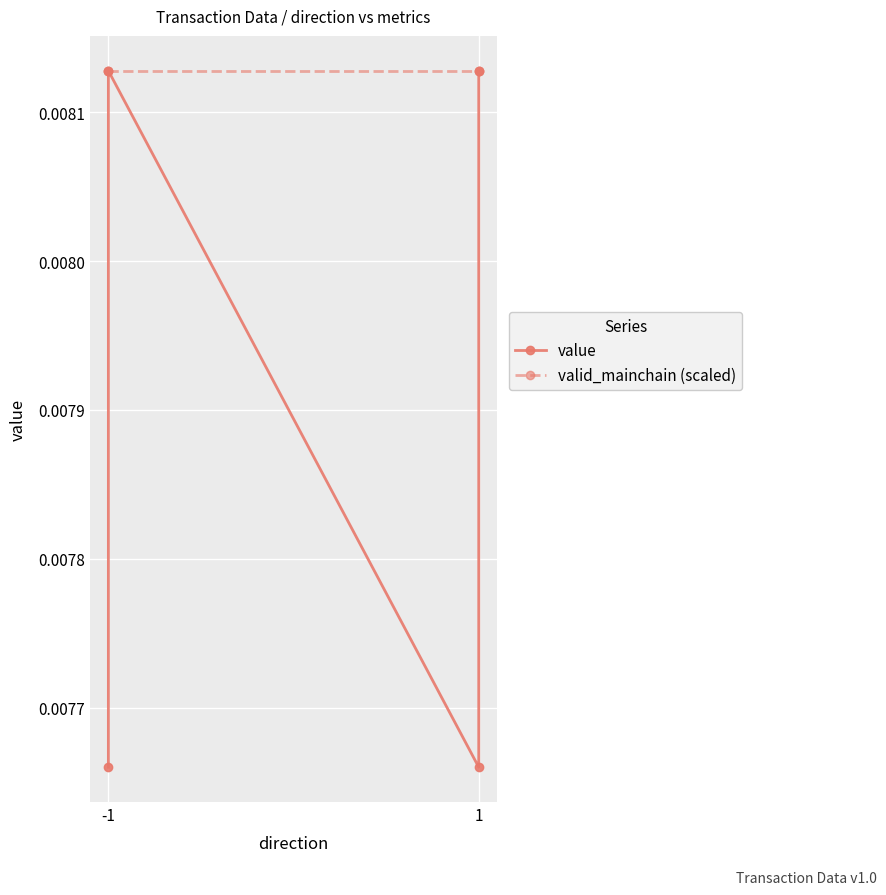

Which series changed the most between -1 and 1?

value